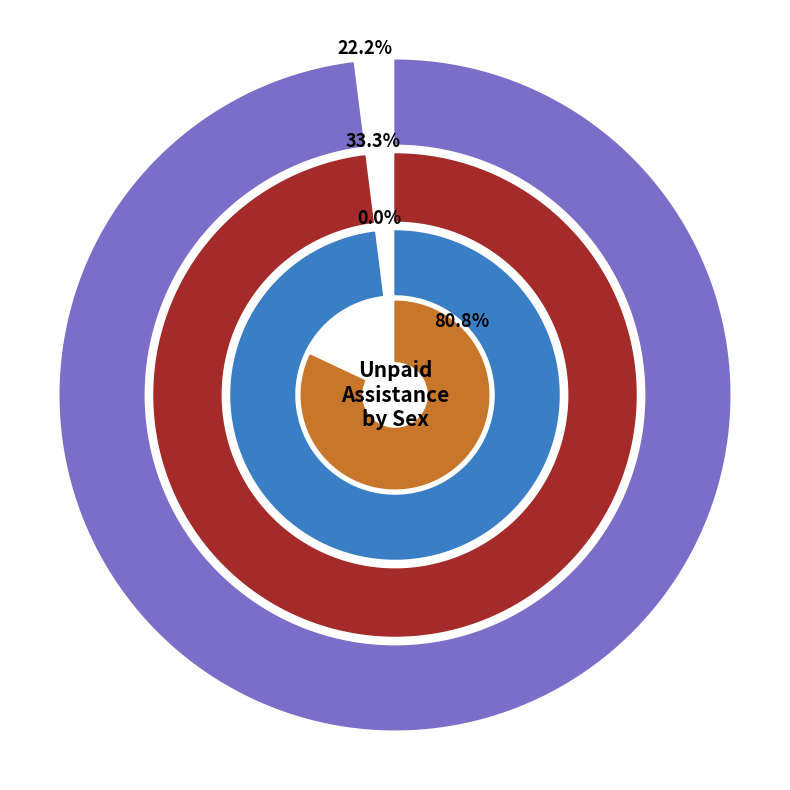

Between Persons and Males, which is larger?

Persons